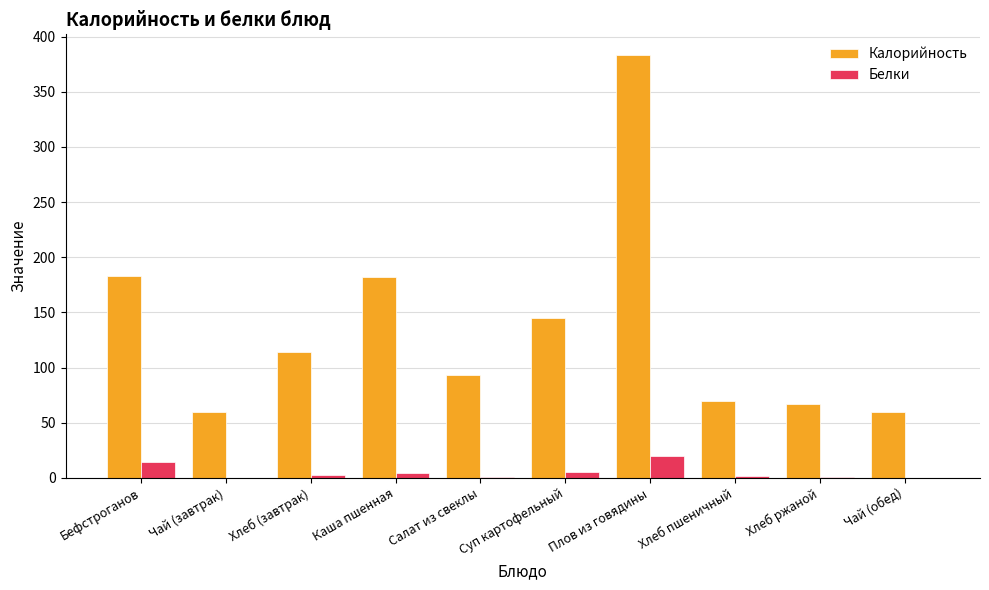

At which category is the sum across all series the highest?

Плов из говядины